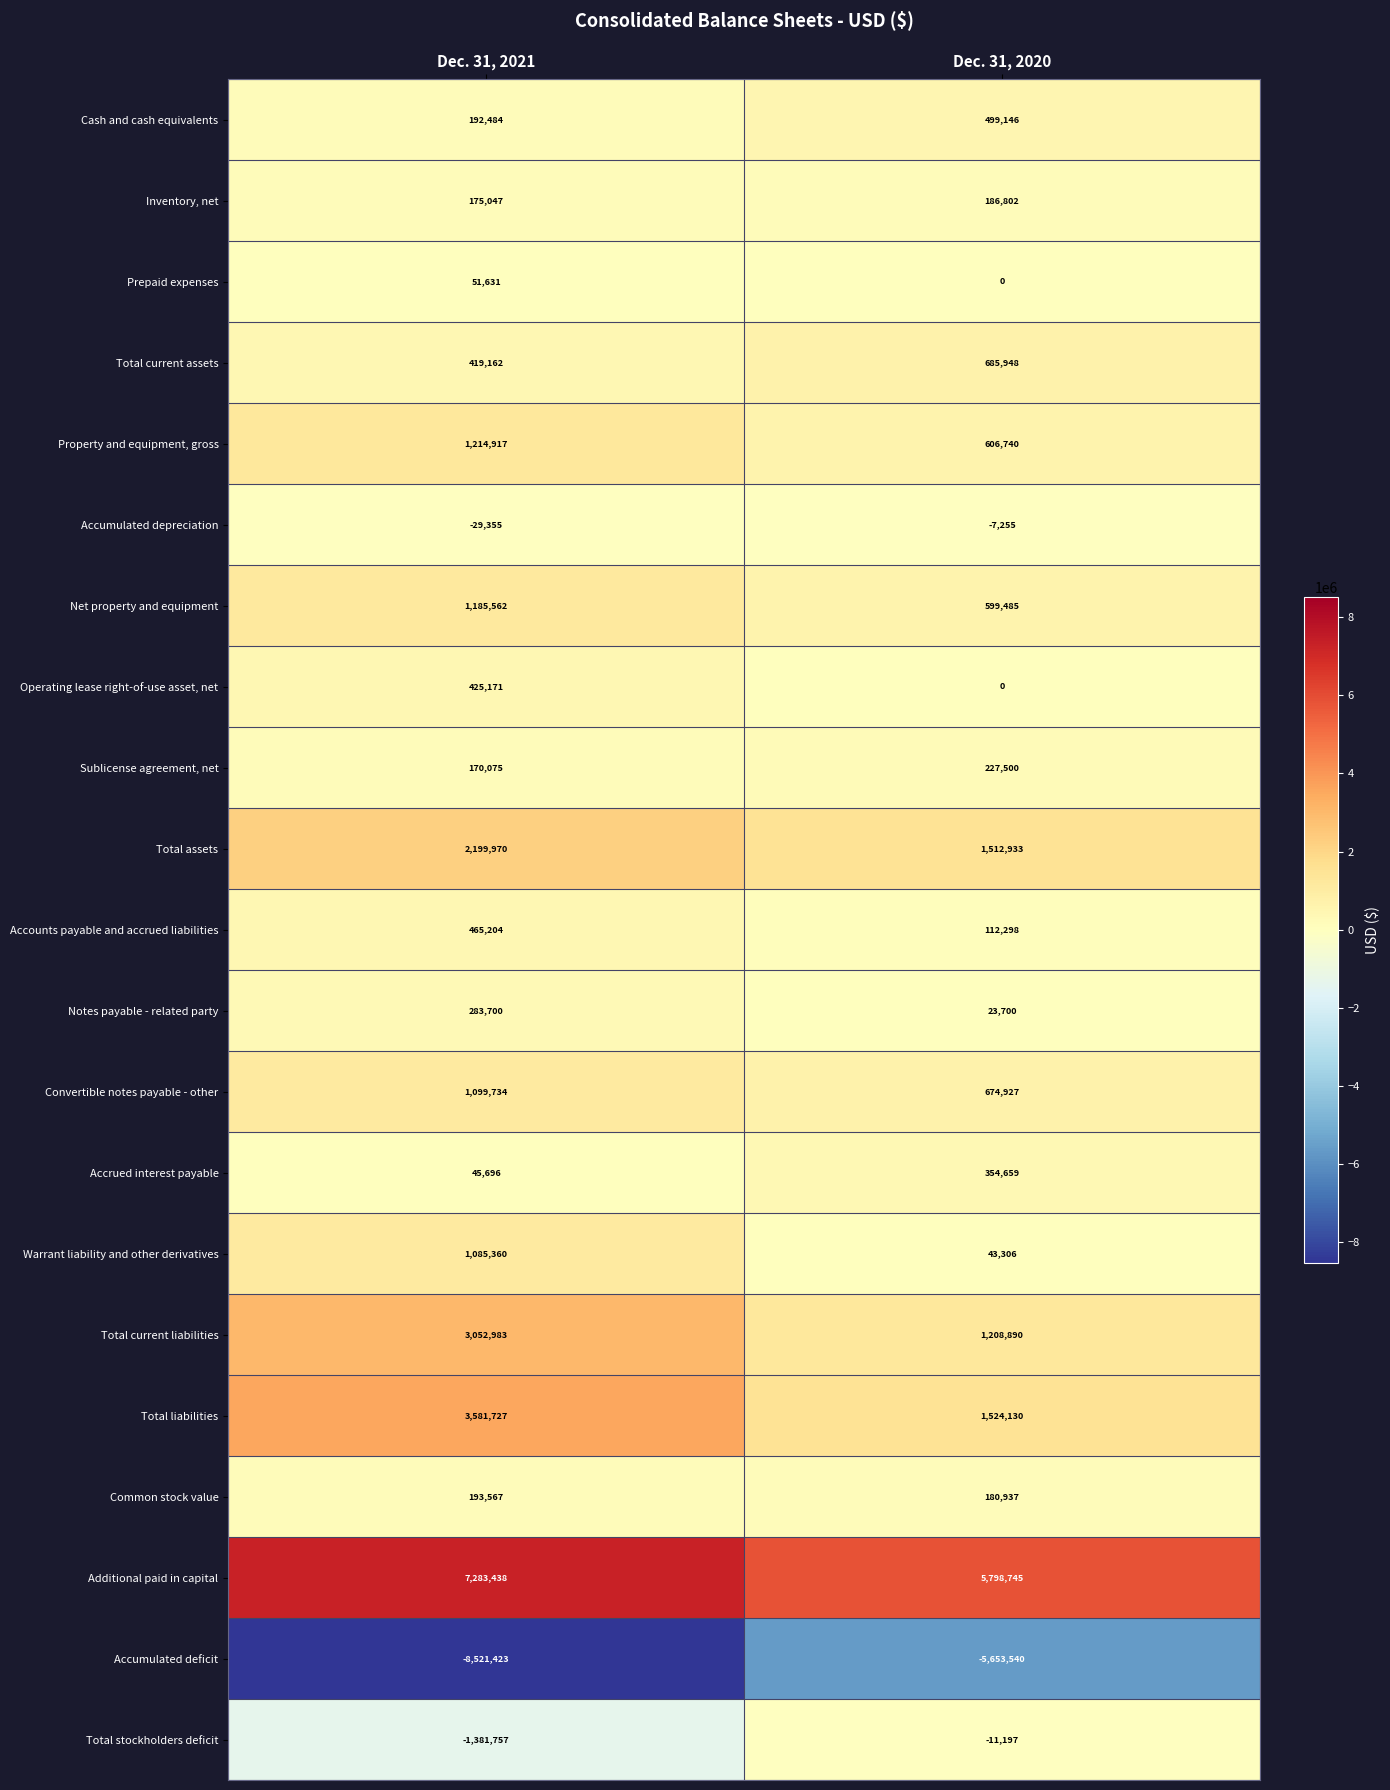

What is the difference between the Accumulated depreciation values at Dec. 31, 2020 and Dec. 31, 2021?

22100